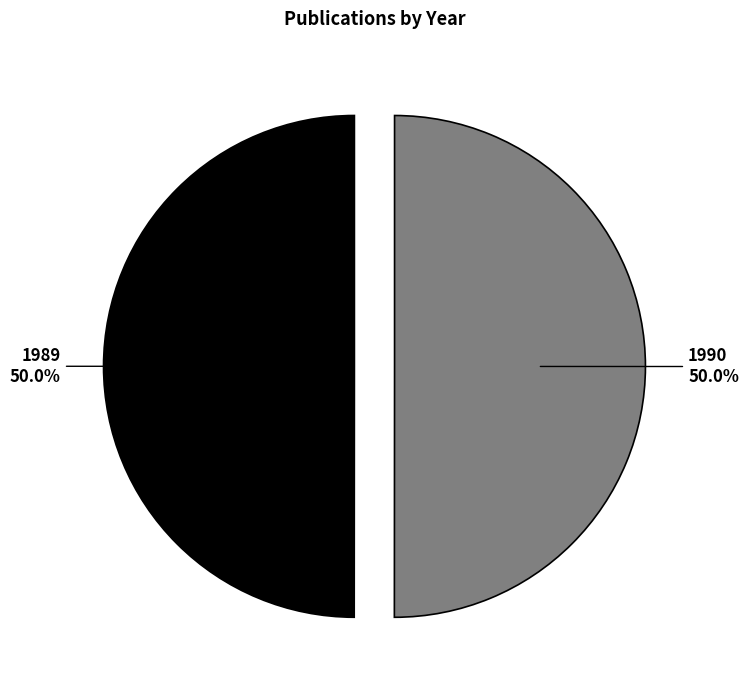

Approximately how many times larger is the value at 1990 compared to 1989?

1.0